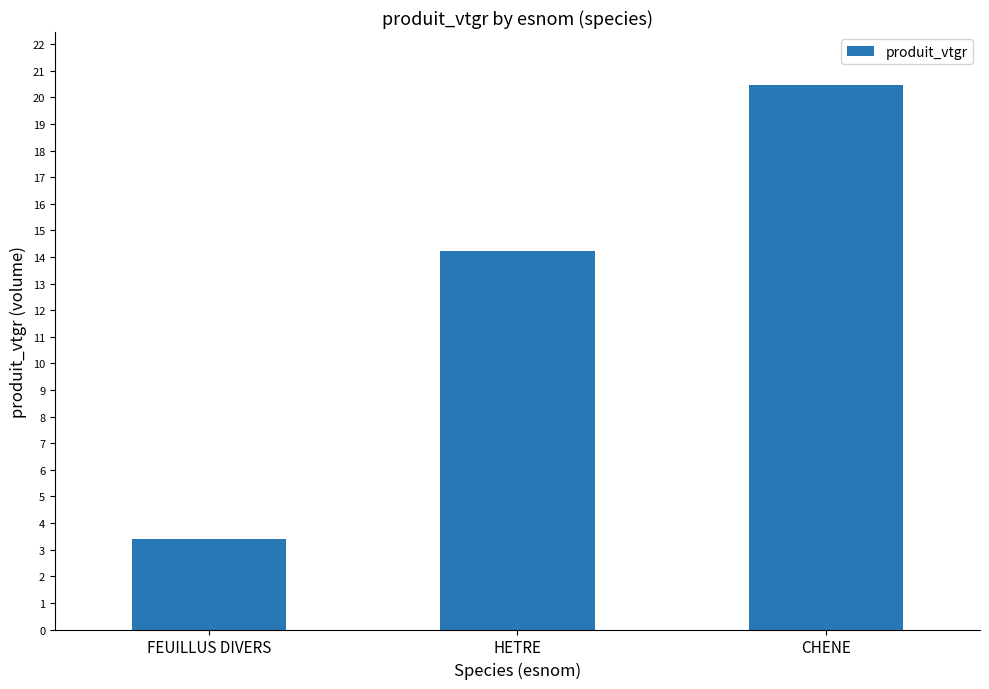

List the labels in order of value, smallest first.

FEUILLUS DIVERS, HETRE, CHENE